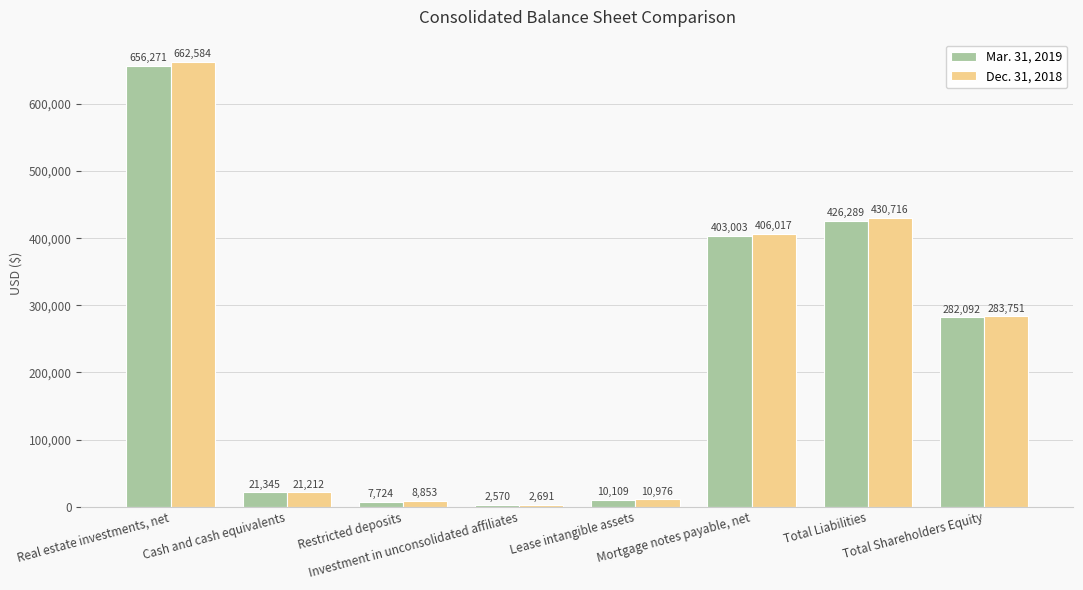

What is the label of the 2nd bar from the left?

Cash and cash equivalents